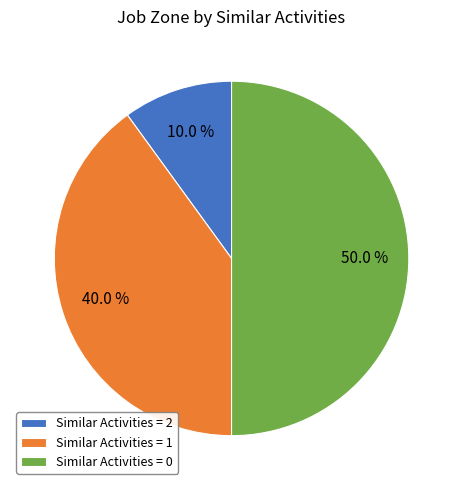

Which category has the smallest portion of the pie?

Similar Activities = 2